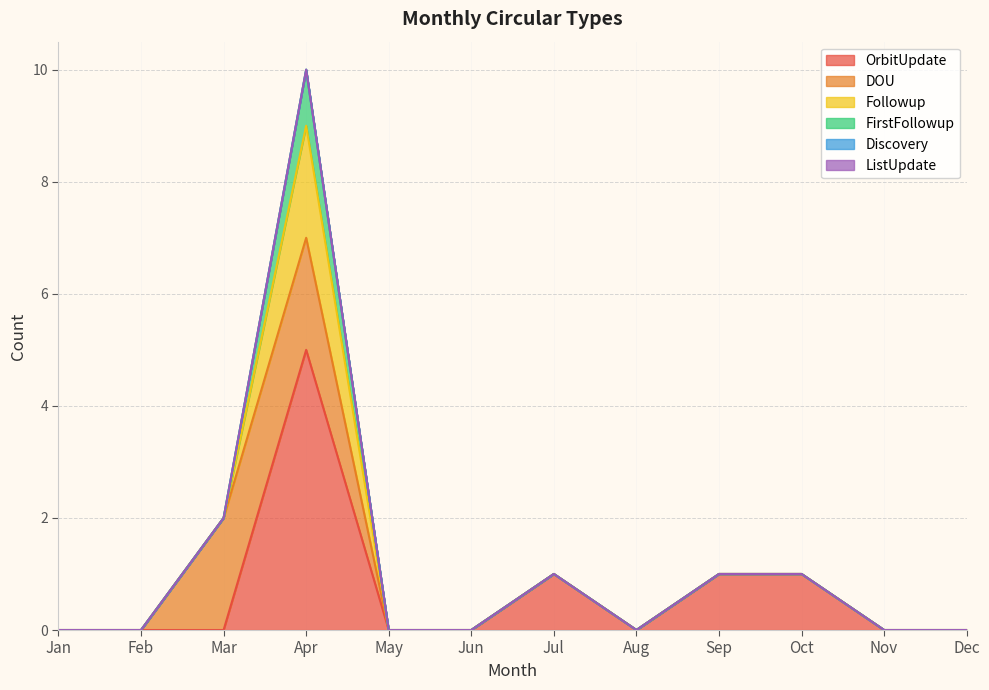

Reading left to right, what are all the values shown in this chart?

OrbitUpdate: Jan=0	Feb=0	Mar=0	Apr=5	May=0	Jun=0	Jul=1	Aug=0	Sep=1	Oct=1	Nov=0	Dec=0
DOU: Jan=0	Feb=0	Mar=2	Apr=2	May=0	Jun=0	Jul=0	Aug=0	Sep=0	Oct=0	Nov=0	Dec=0
Followup: Jan=0	Feb=0	Mar=0	Apr=2	May=0	Jun=0	Jul=0	Aug=0	Sep=0	Oct=0	Nov=0	Dec=0
FirstFollowup: Jan=0	Feb=0	Mar=0	Apr=1	May=0	Jun=0	Jul=0	Aug=0	Sep=0	Oct=0	Nov=0	Dec=0
Discovery: Jan=0	Feb=0	Mar=0	Apr=0	May=0	Jun=0	Jul=0	Aug=0	Sep=0	Oct=0	Nov=0	Dec=0
ListUpdate: Jan=0	Feb=0	Mar=0	Apr=0	May=0	Jun=0	Jul=0	Aug=0	Sep=0	Oct=0	Nov=0	Dec=0